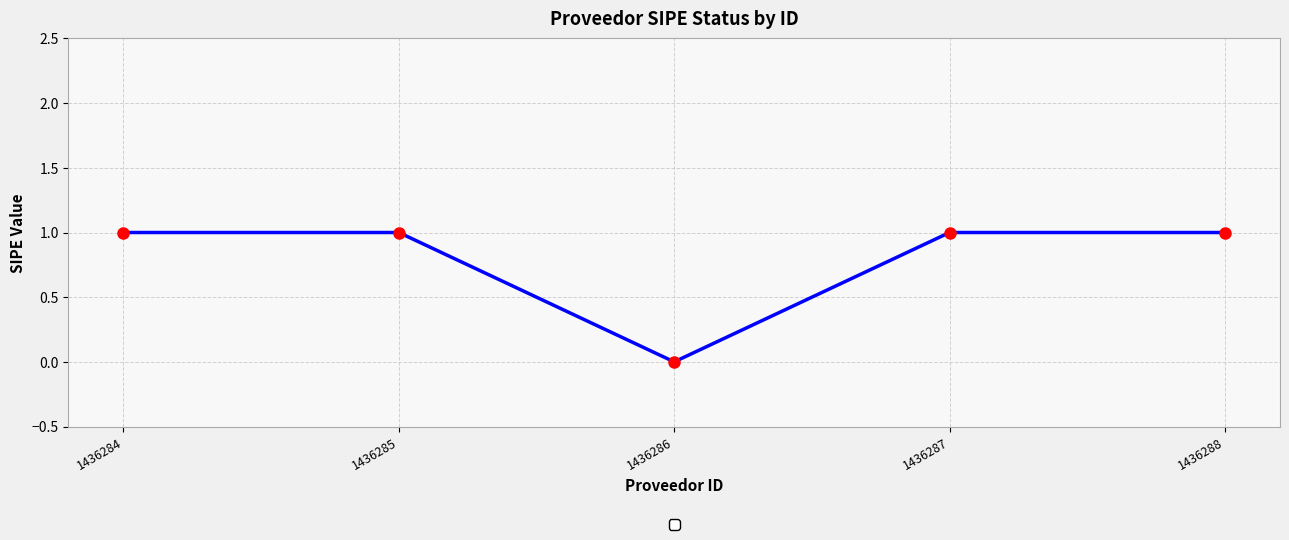

At which category does the chart reach its minimum across all series?

1436286